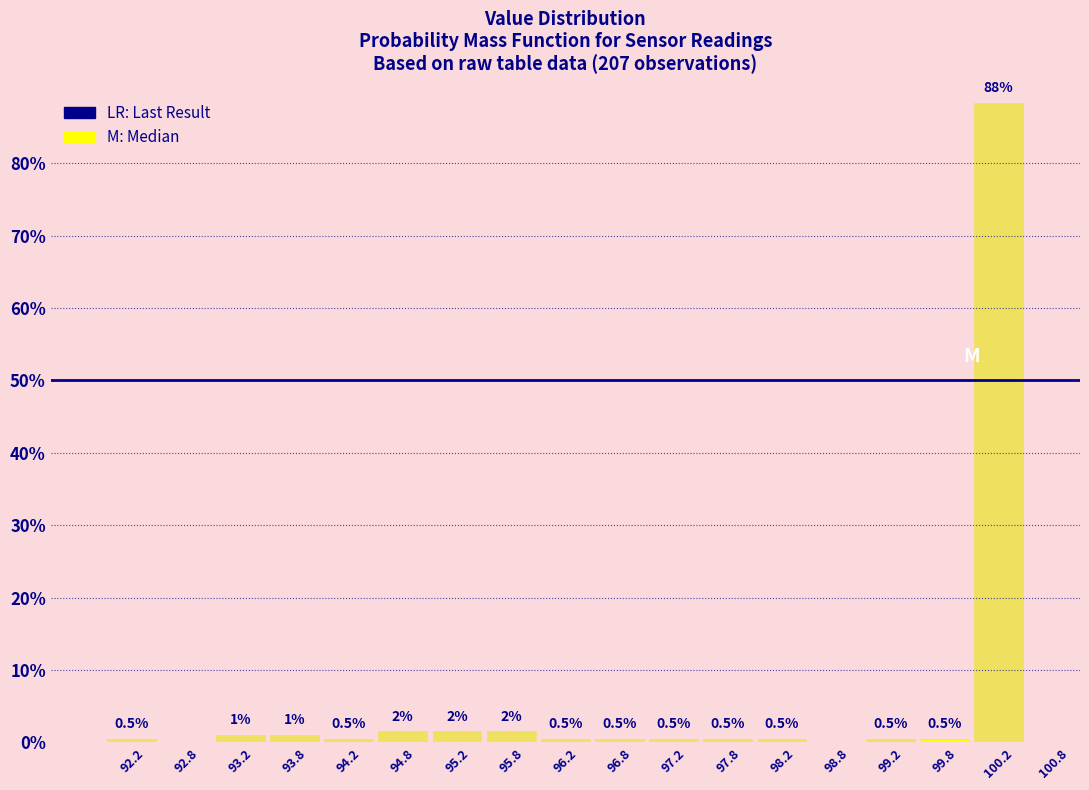

Over which range of the x-axis is the bar tallest?

100.0 to 100.5